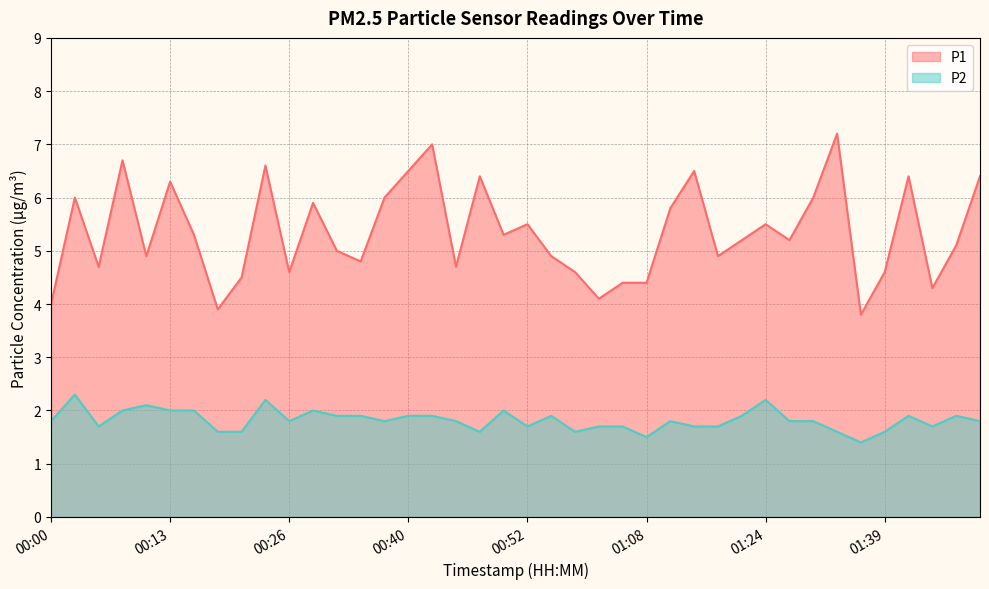

Which series has the widest spread of values?

P1